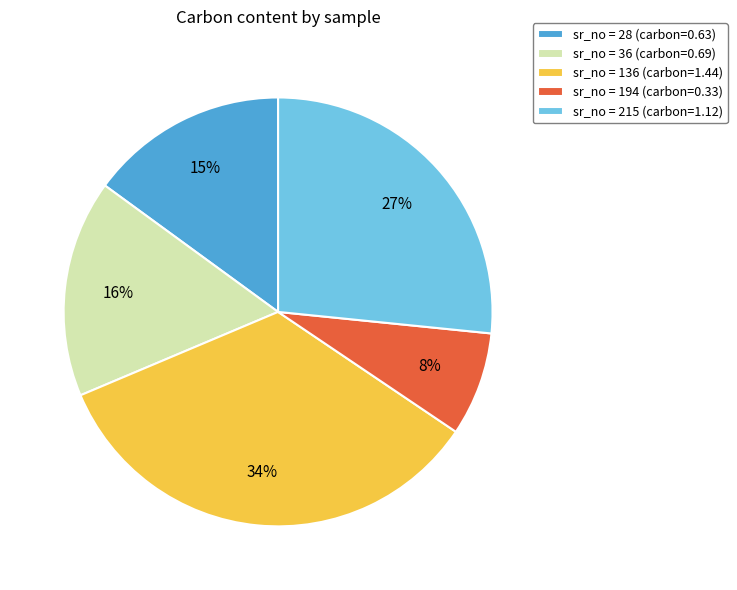

Do sr_no = 215 (carbon=1.12) and sr_no = 194 (carbon=0.33) together represent more than half of the pie?

No